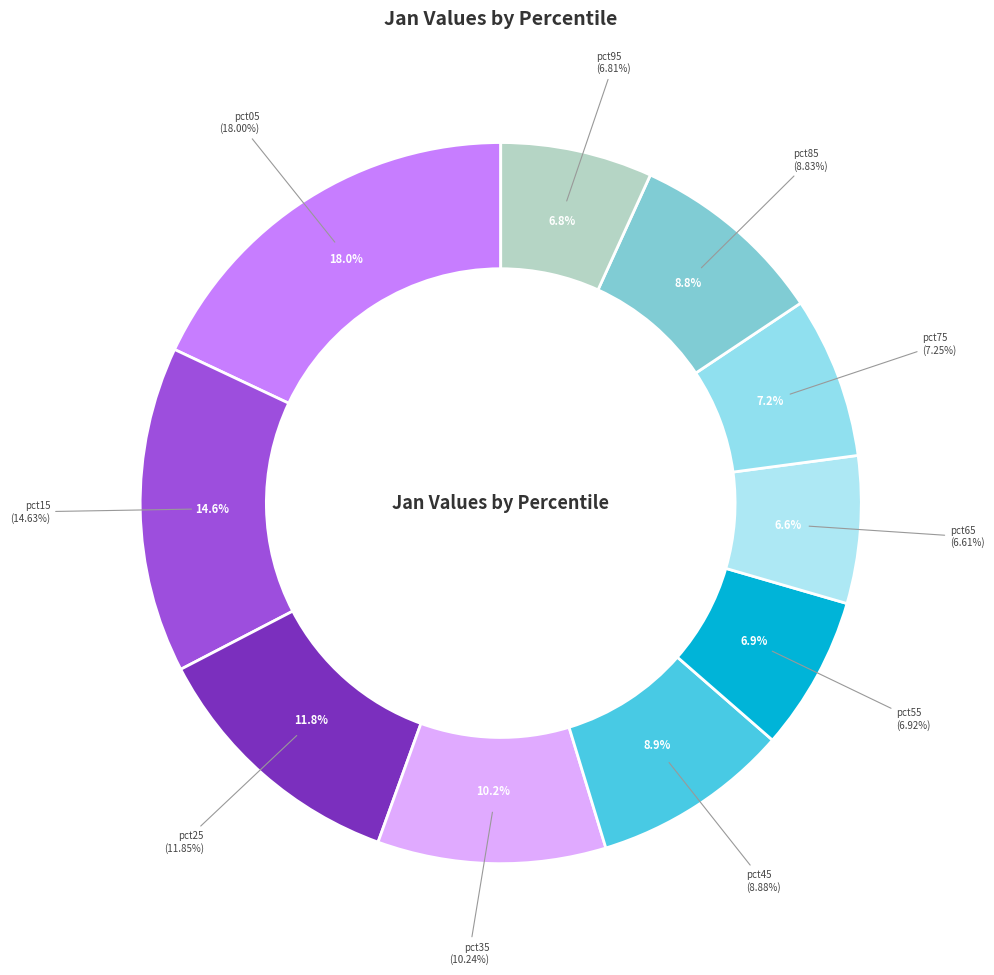

Is it true that pct55 is 17% of the pie?

False